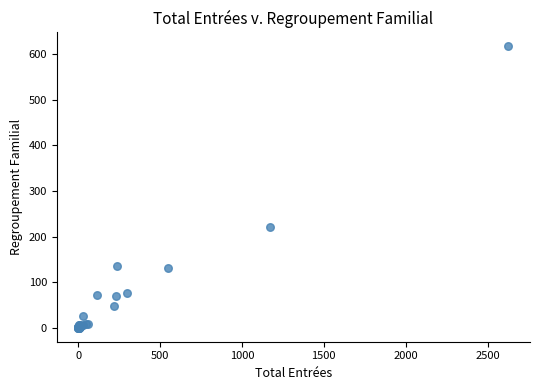

What Y value in the scatter plot is closest to 308?

220